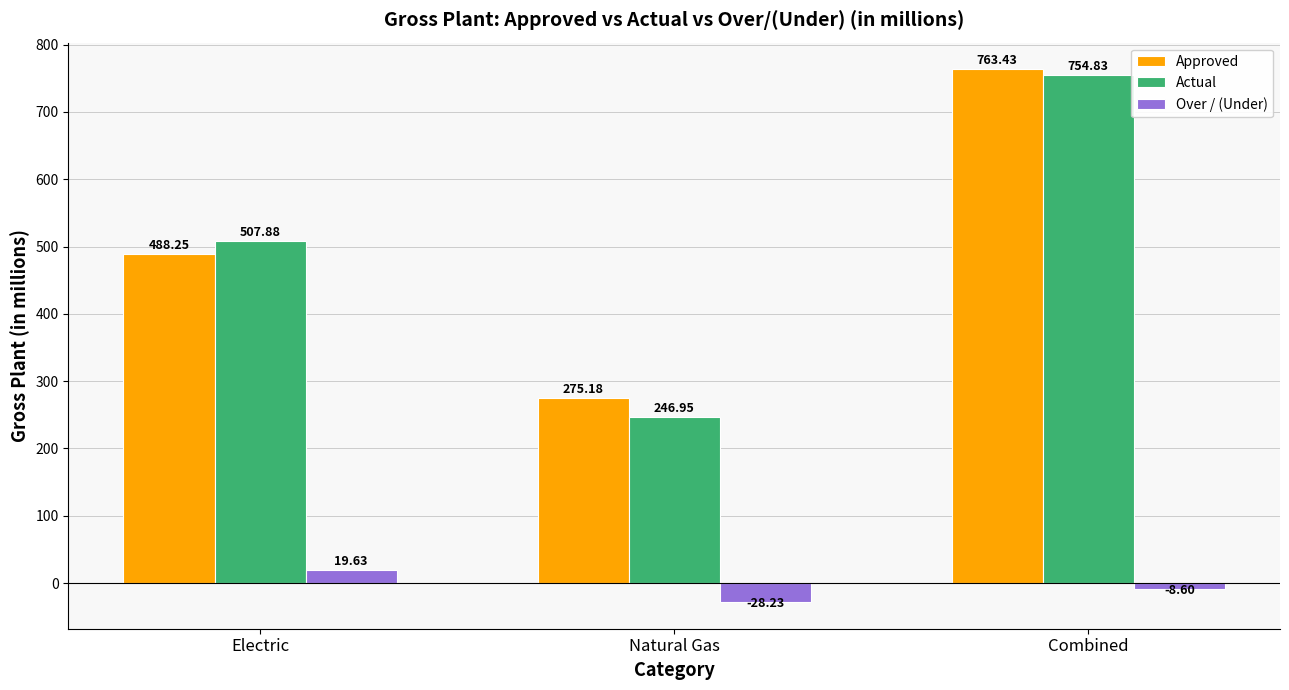

List the labels in order of Over / (Under) value, smallest first.

Natural Gas, Combined, Electric